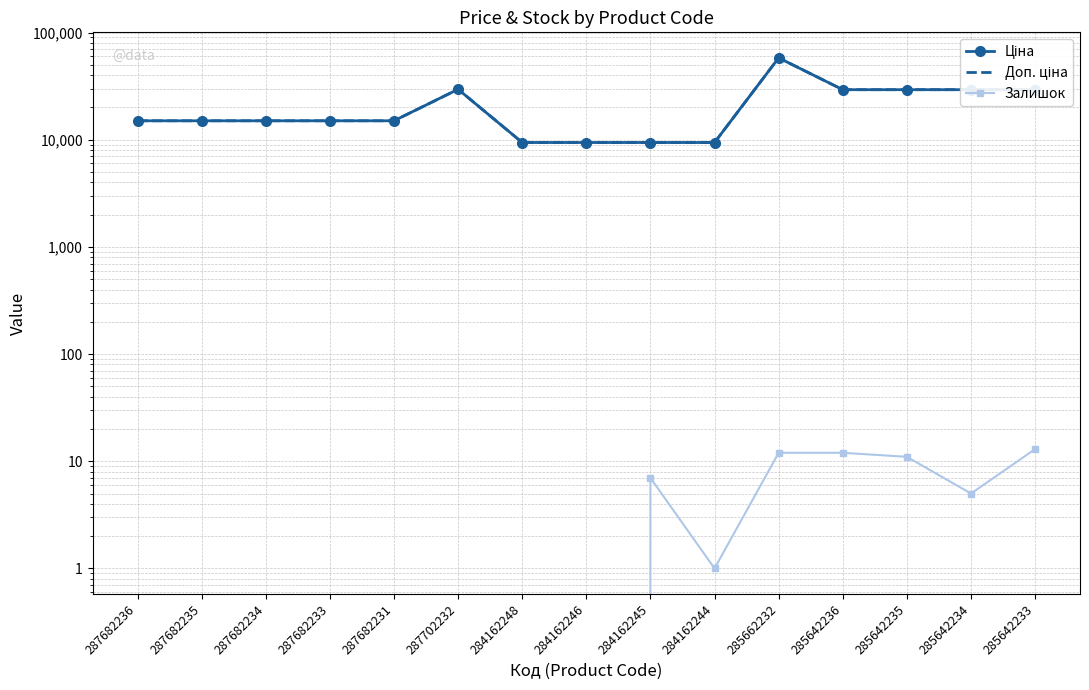

Between 287682236 and 284162245, which is larger?

287682236